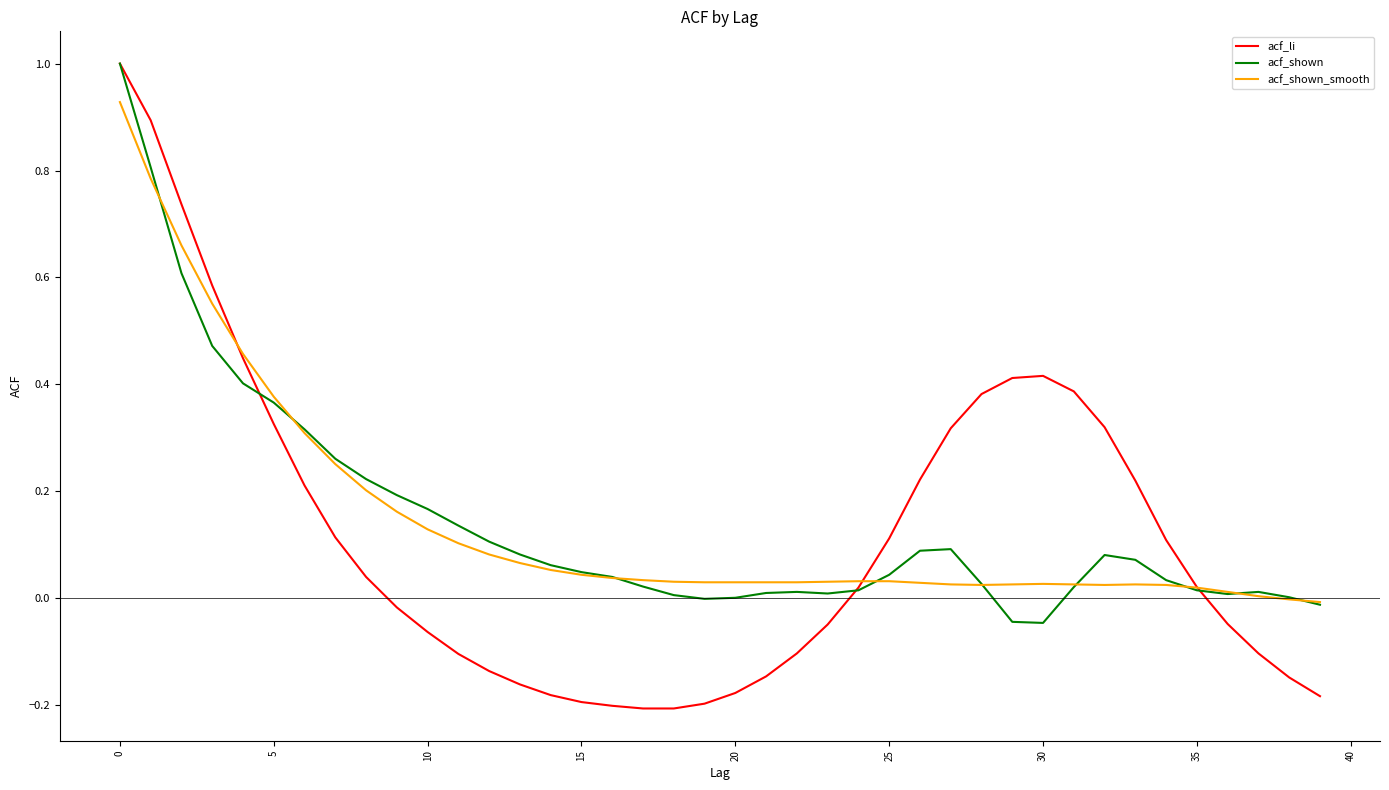

True or false: acf_li and acf_shown cross at least once.

True